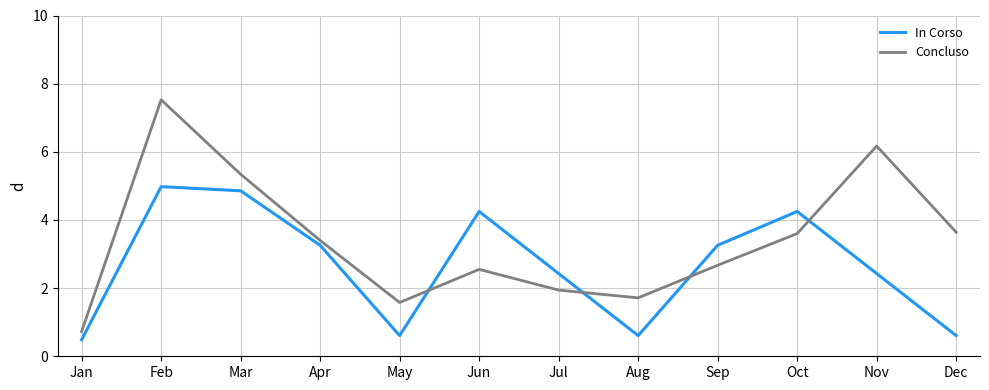

Does the chart display data point markers on the line(s)?

No